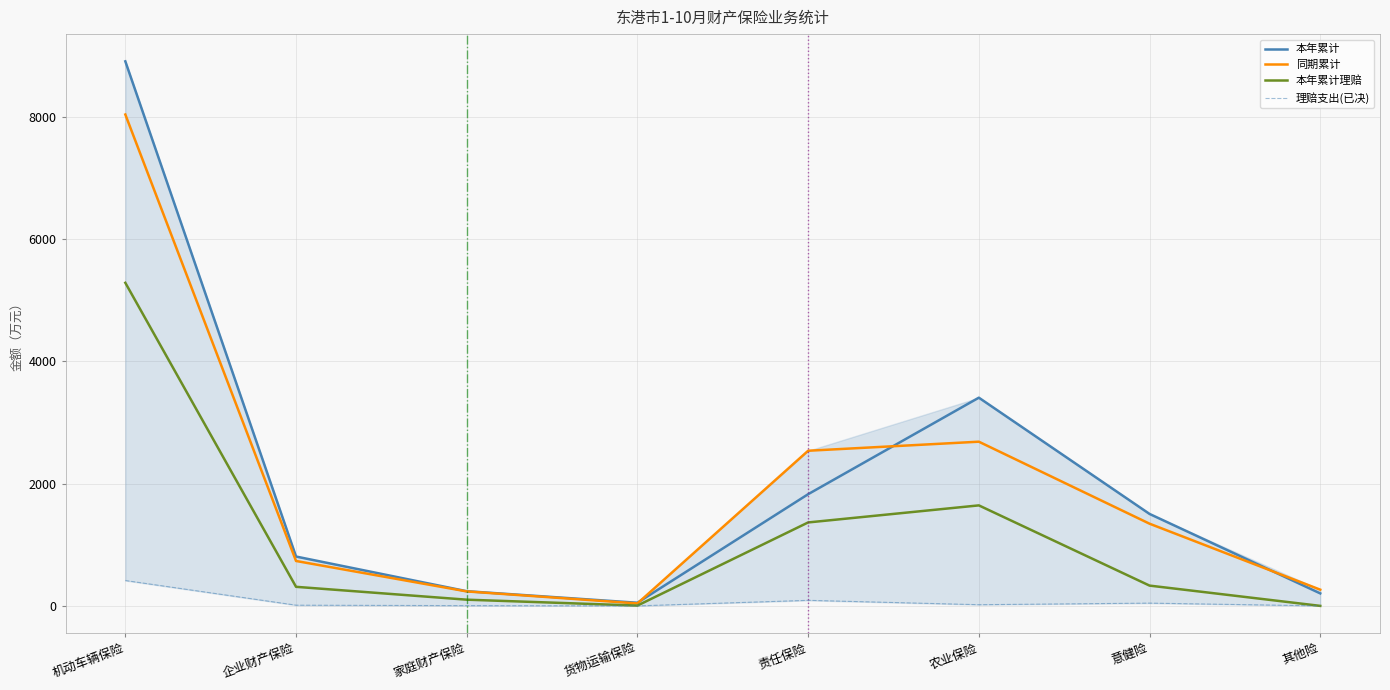

What value does the 理赔支出(已决) series have at 农业保险?

19.3